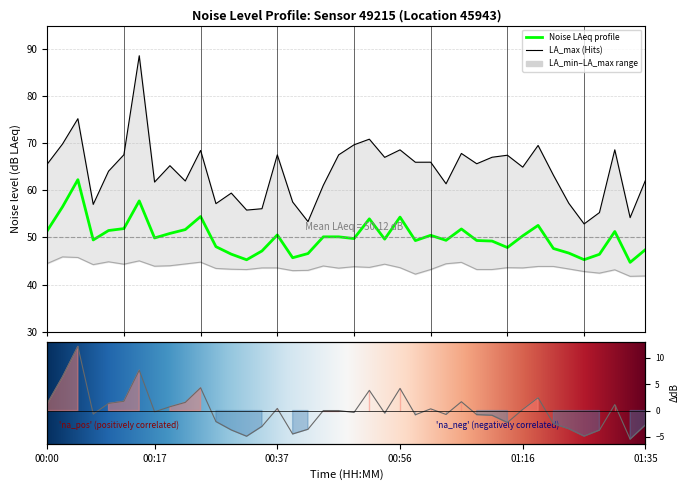

Which has a higher value, 00:51 or 01:16?

00:51